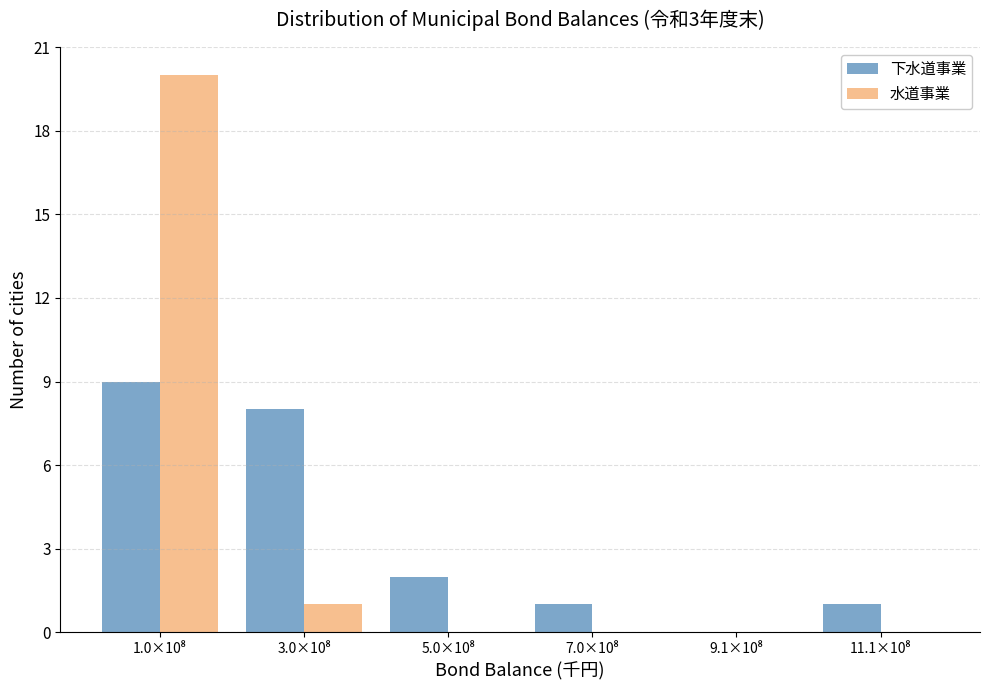

What is the sum of all 水道事業 values?

21